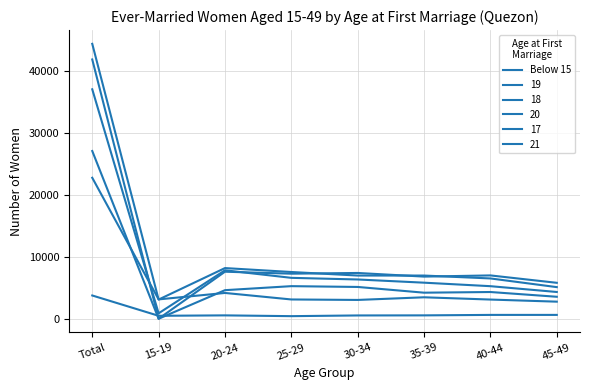

How many lines are shown in the chart?

6